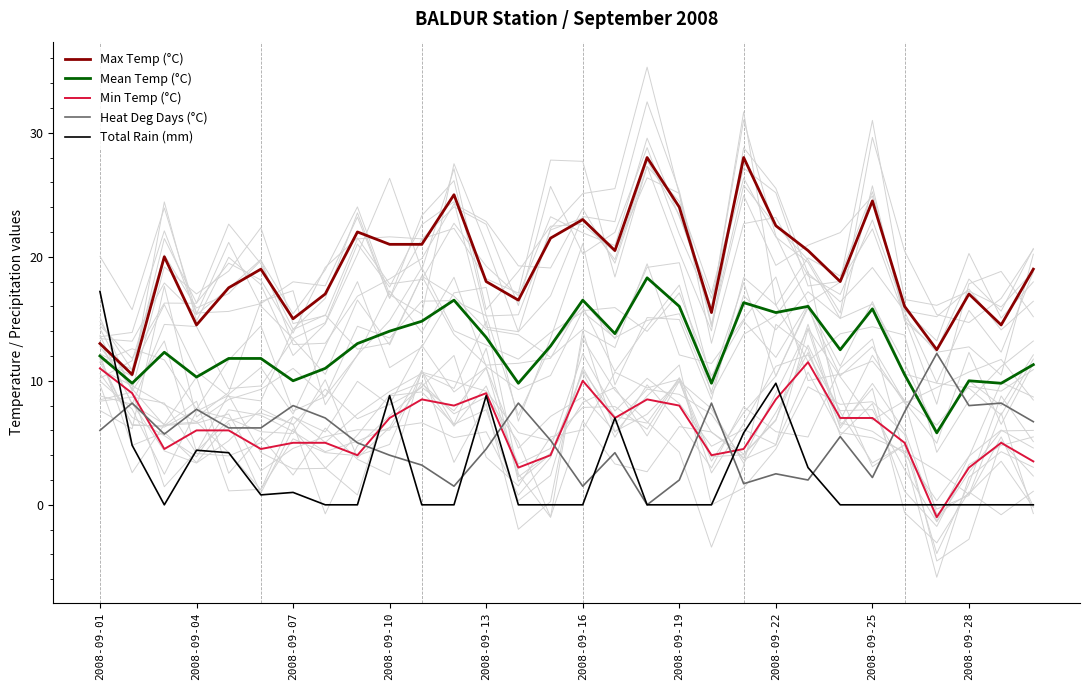

Which category has the highest value in the Total Rain (mm) series?

2008-09-01